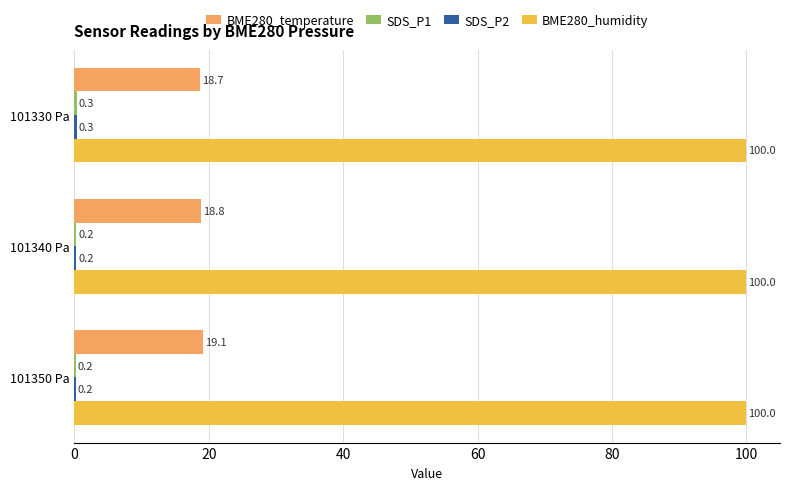

Which series has the largest total across all categories?

BME280_humidity